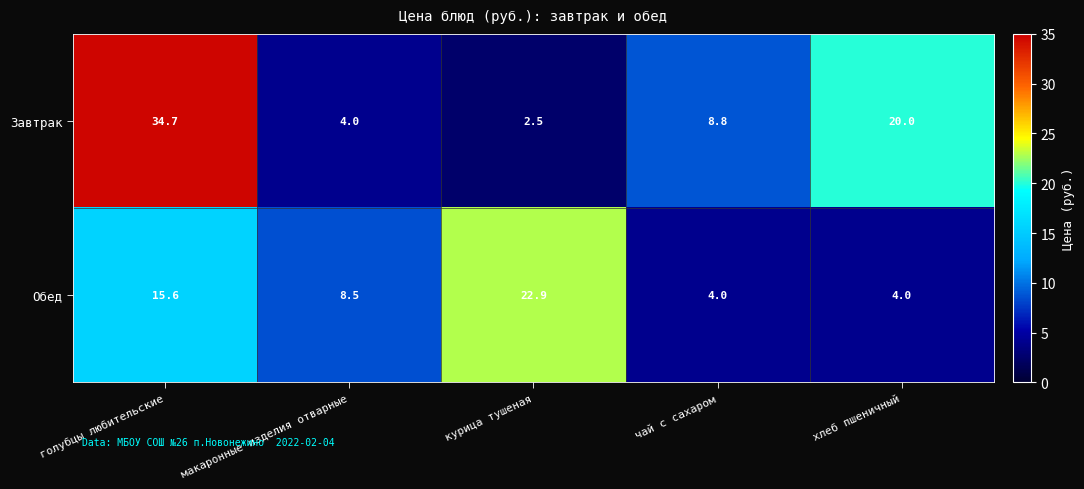

List the series in order of their peak value, lowest first.

Обед, Завтрак